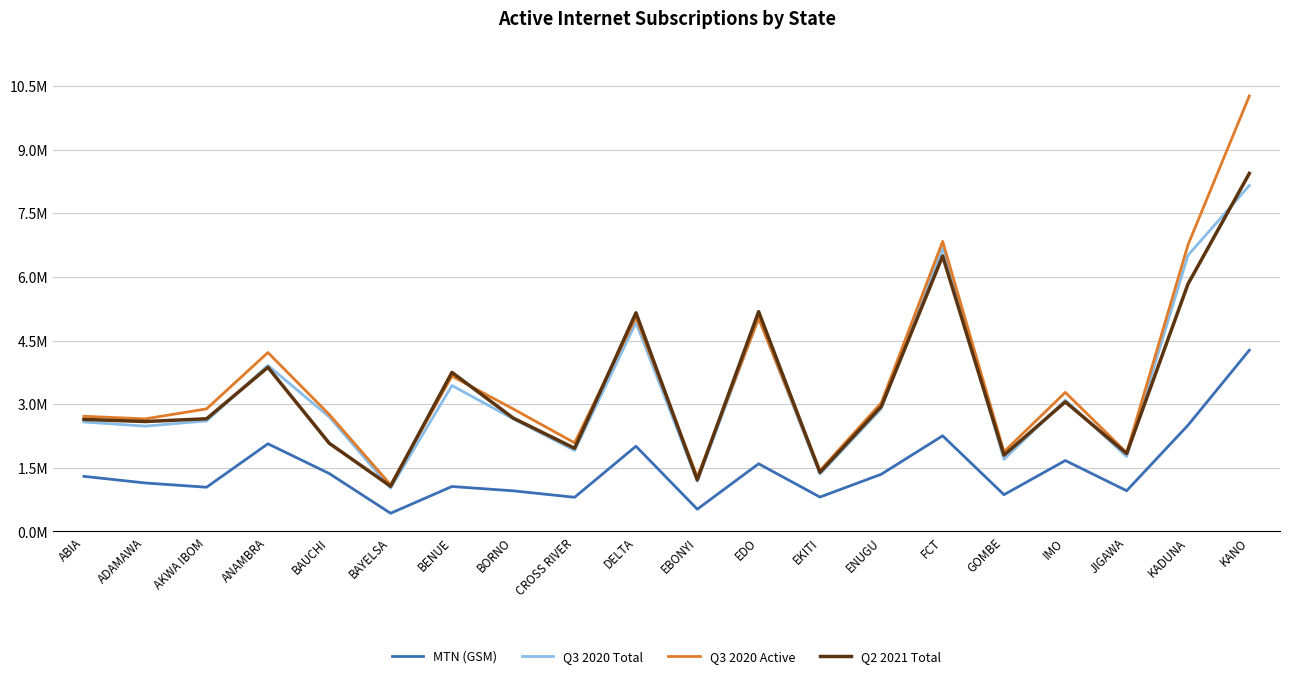

Which category has the lowest value across all series?

BAYELSA